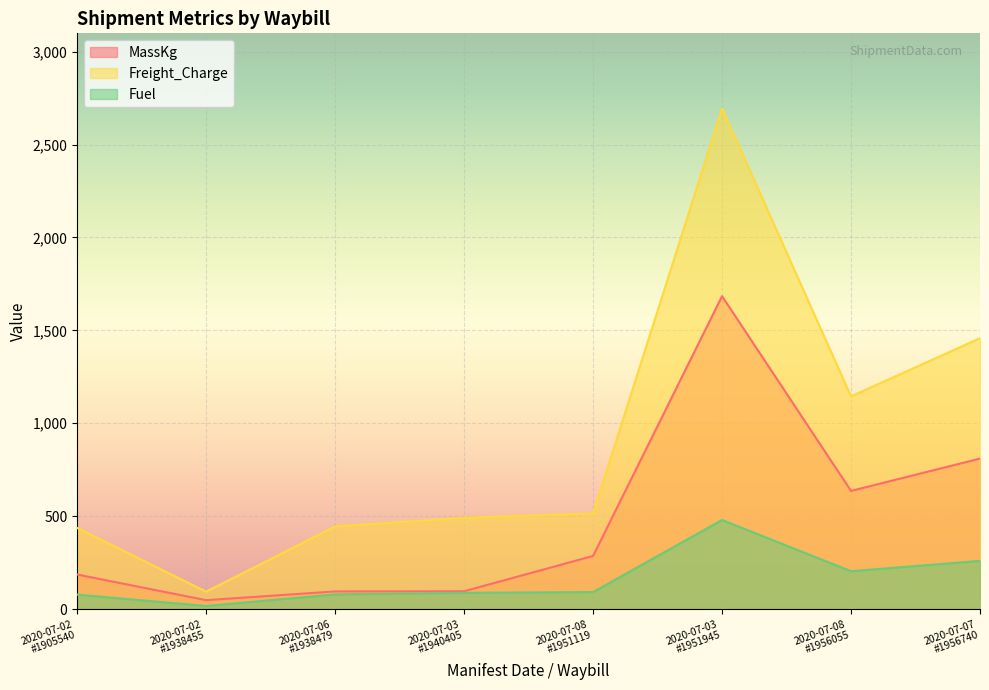

What is the smallest value displayed?

16.7